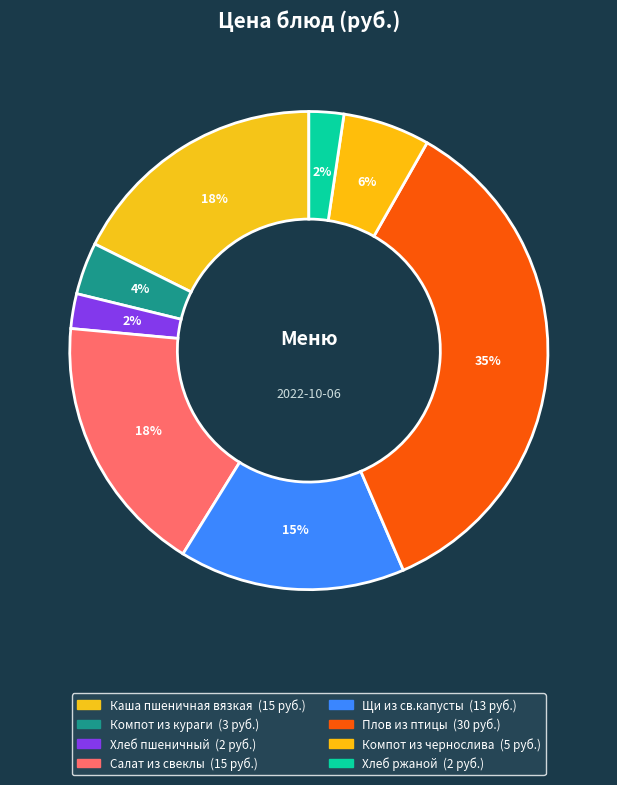

What portion of the pie excludes Компот из чернослива?

94.1%